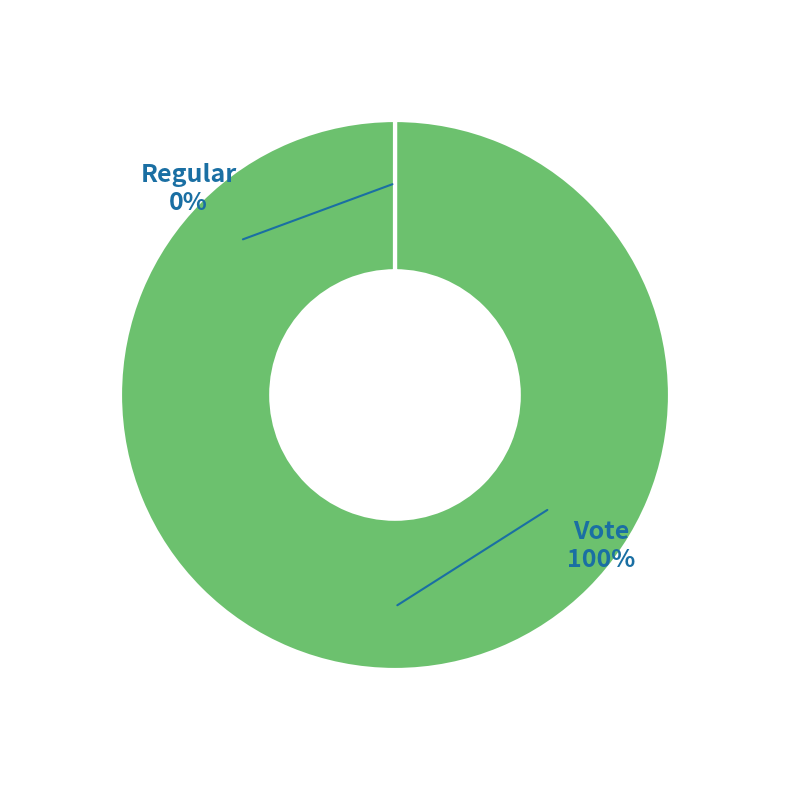

What is the majority slice?

Vote